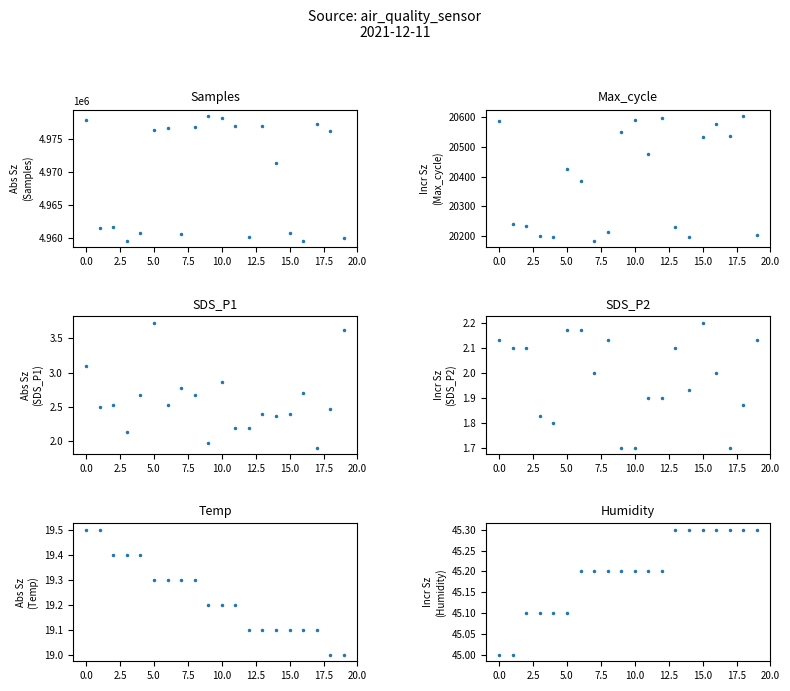

How many data points in Max_cycle are less than 20427?

10